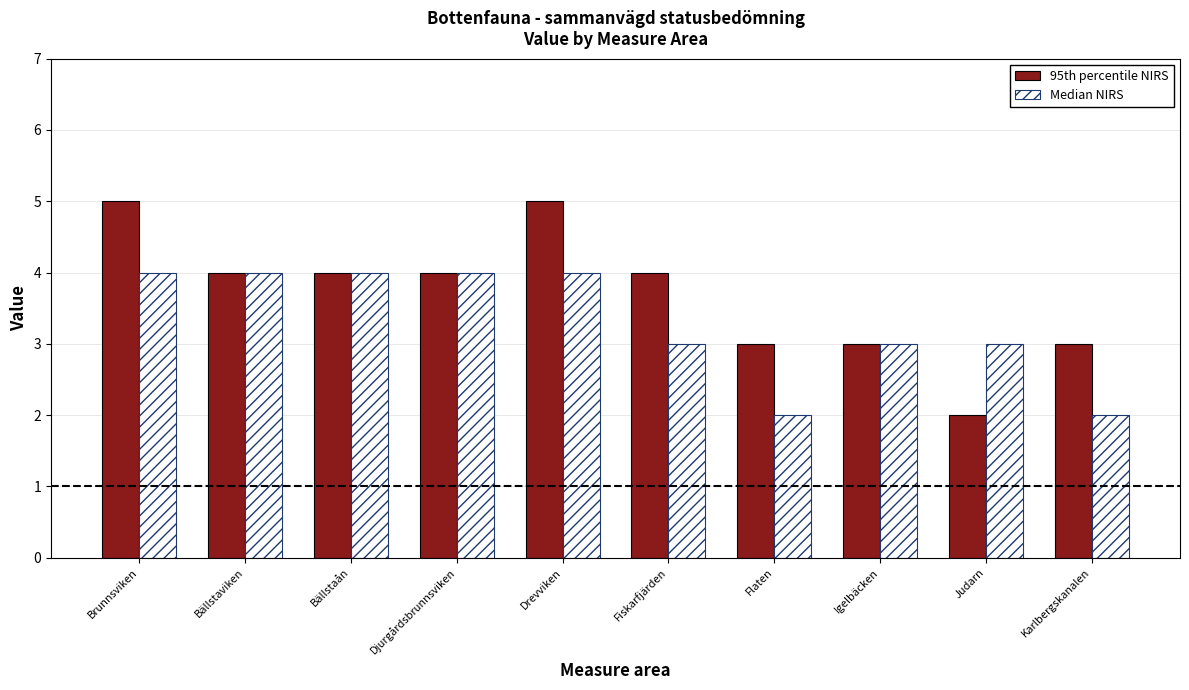

The 95th percentile NIRS series shows 6 at Bällstaviken. True or false?

False